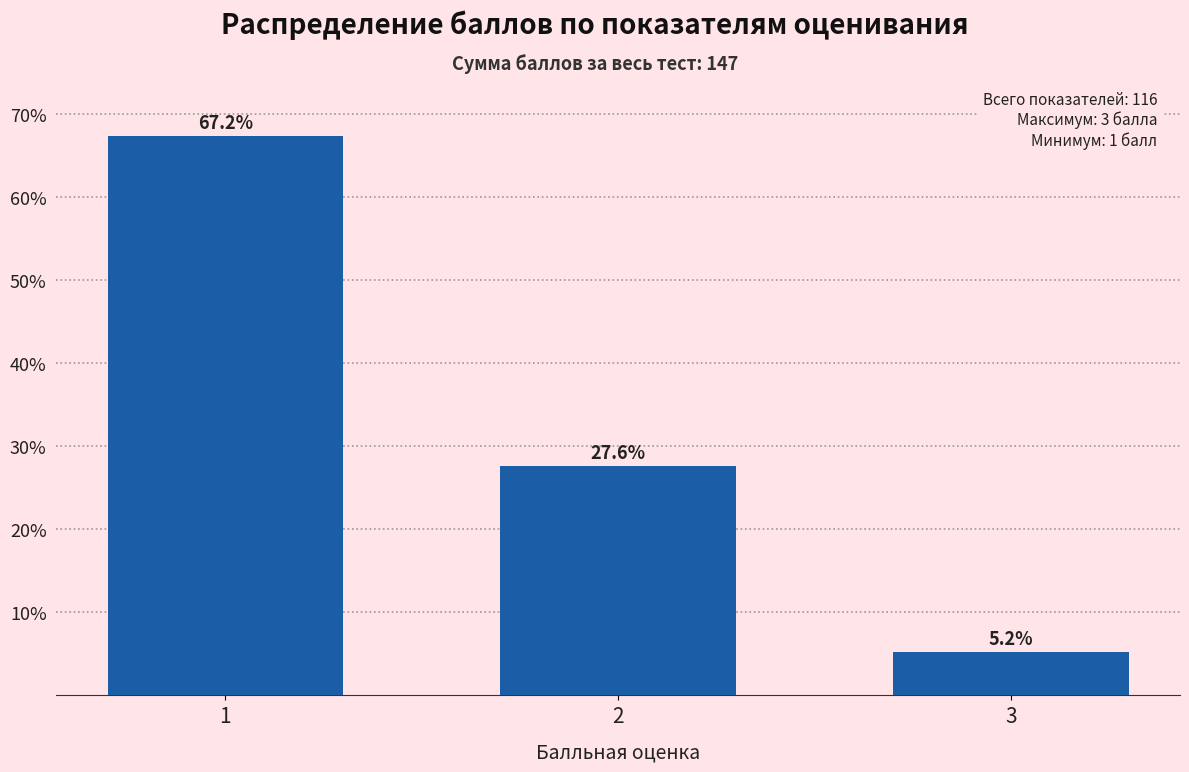

Reading left to right, list all the values displayed in this chart.

1=67.2	2=27.6	3=5.2